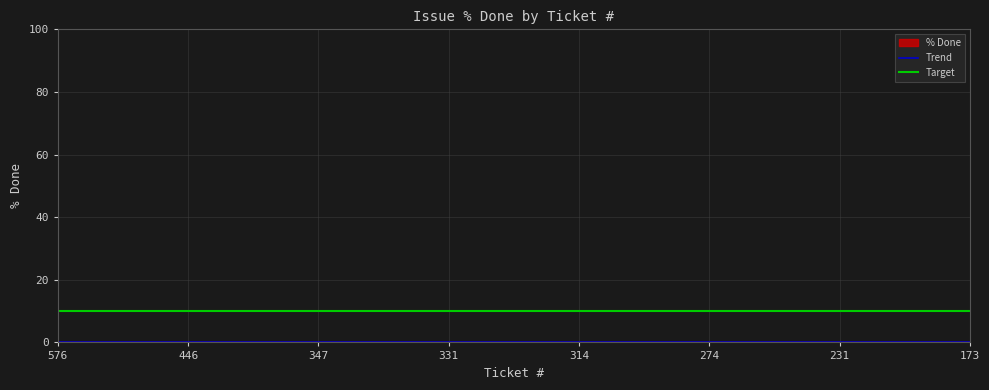

At which label is Target closest to 10?

576